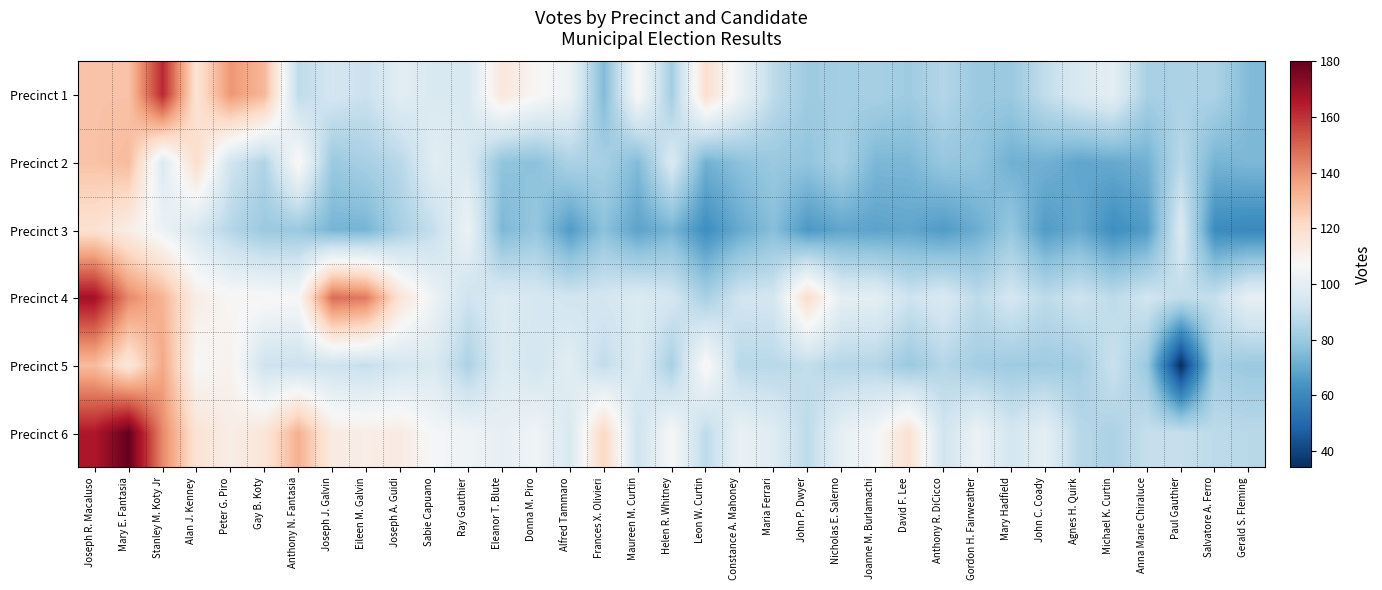

Between Joseph J. Galvin and Stanley M. Koty Jr, which is larger?

Stanley M. Koty Jr